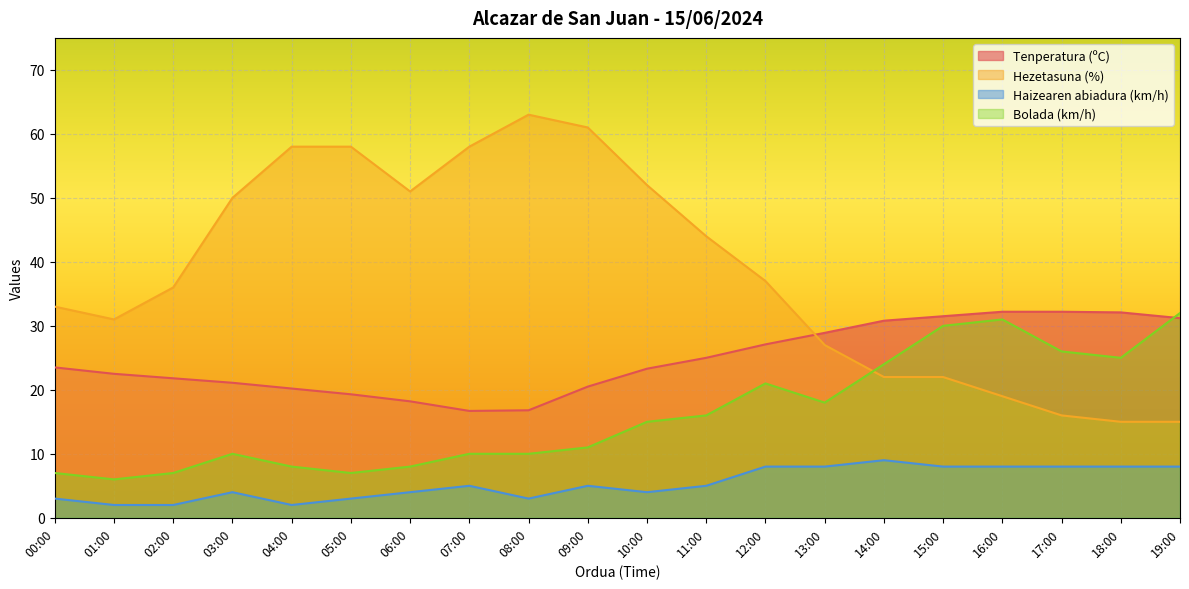

Reading left to right, what are all the values shown in this chart?

Tenperatura (ºC): 23.5	22.5	21.8	21.1	20.2	19.3	18.2	16.7	16.8	20.5	23.3	25.0	27.1	28.9	30.8	31.5	32.2	32.2	32.1	31.2
Hezetasuna (%): 33.0	31.0	36.0	50.0	58.0	58.0	51.0	58.0	63.0	61.0	52.0	44.0	37.0	27.0	22.0	22.0	19.0	16.0	15.0	15.0
Haizearen abiadura (km/h): 3.0	2.0	2.0	4.0	2.0	3.0	4.0	5.0	3.0	5.0	4.0	5.0	8.0	8.0	9.0	8.0	8.0	8.0	8.0	8.0
Bolada (km/h): 7.0	6.0	7.0	10.0	8.0	7.0	8.0	10.0	10.0	11.0	15.0	16.0	21.0	18.0	24.0	30.0	31.0	26.0	25.0	32.0